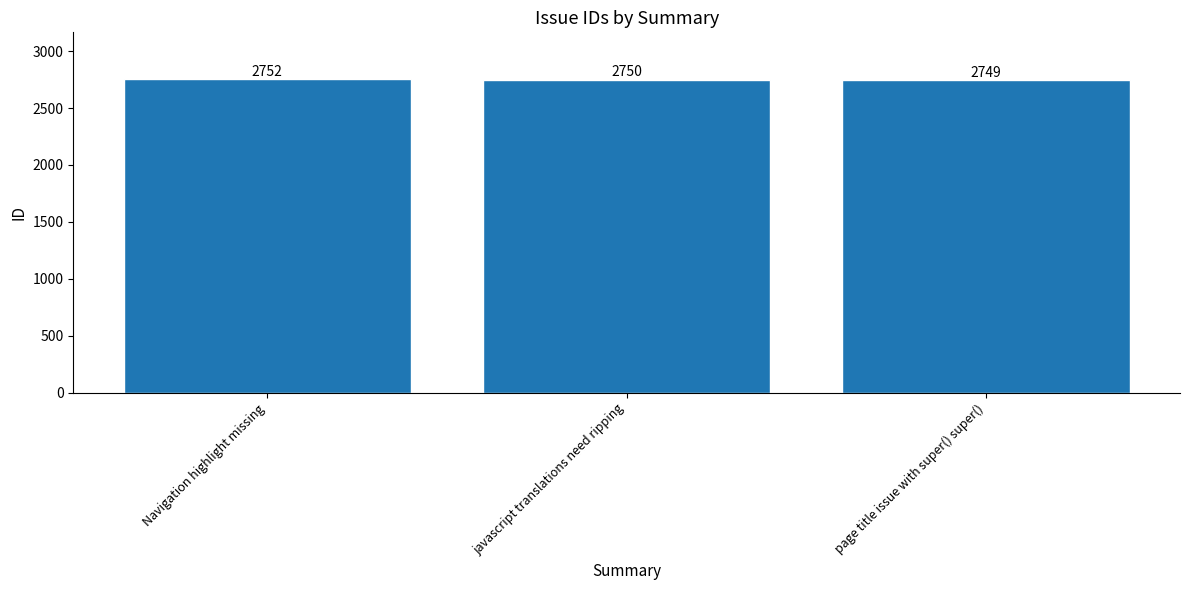

Read the value at page title issue with super() super().

2749